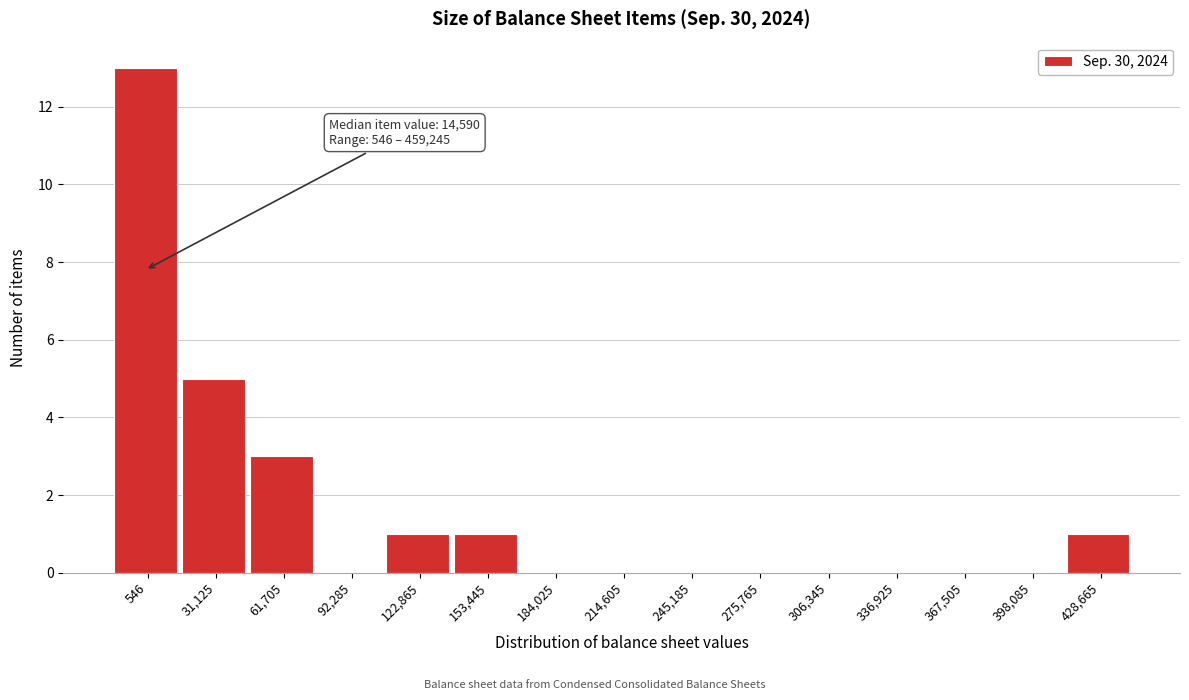

Reading left to right, transcribe all the data shown in this chart.

546=13	31,125=5	61,705=3	92,285=0	122,865=1	153,445=1	184,025=0	214,605=0	245,185=0	275,765=0	306,345=0	336,925=0	367,505=0	398,085=0	428,665=1